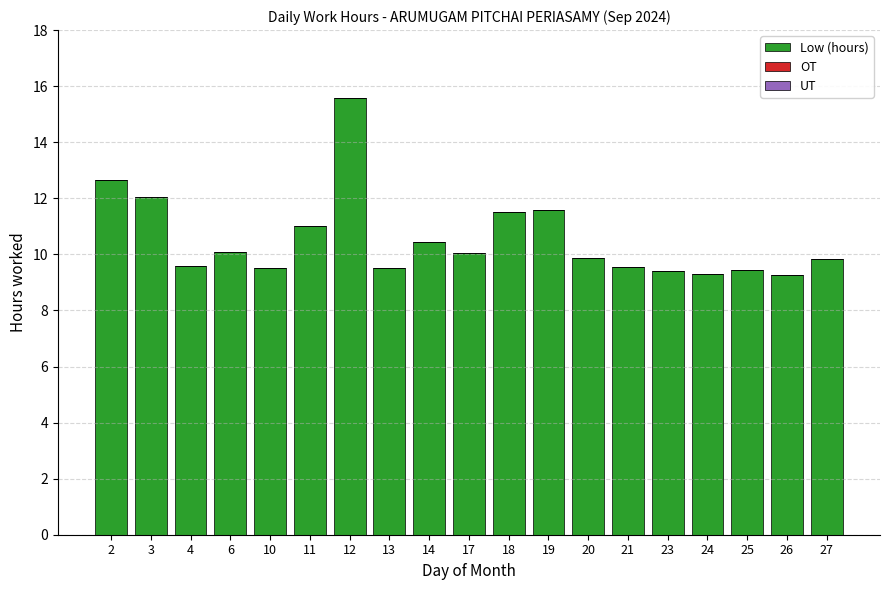

What is the change in value from 19 to 20?

-1.7